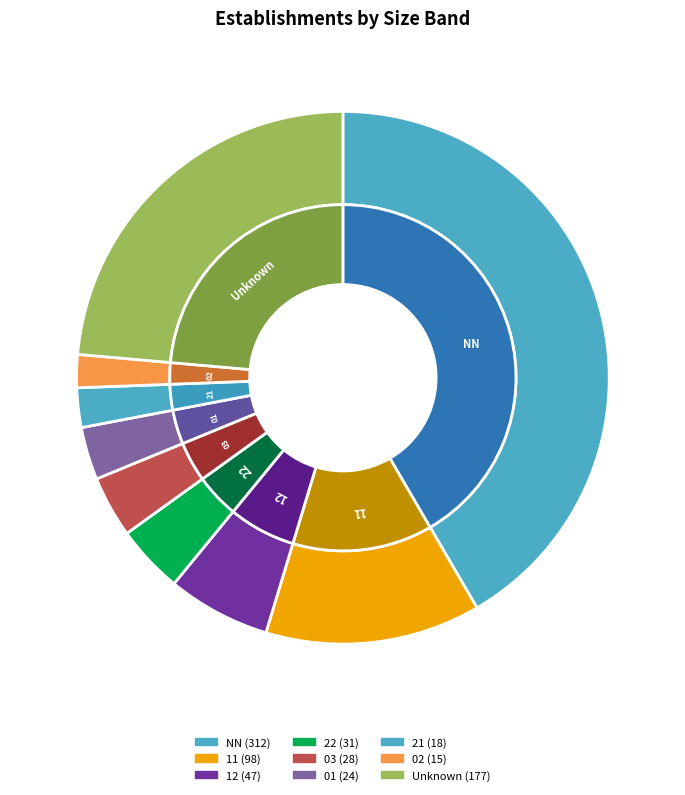

Combined, what portion of the pie is 02 and 12?

8.3%